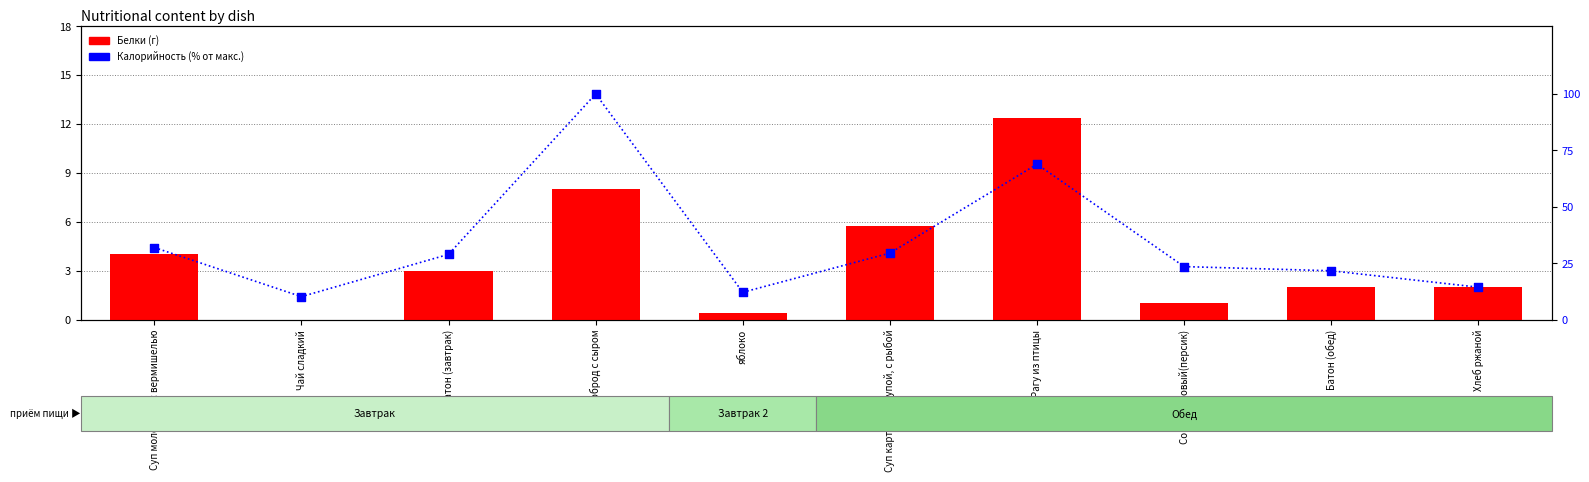

Which series has the largest total across all categories?

Калорийность (% от макс.)